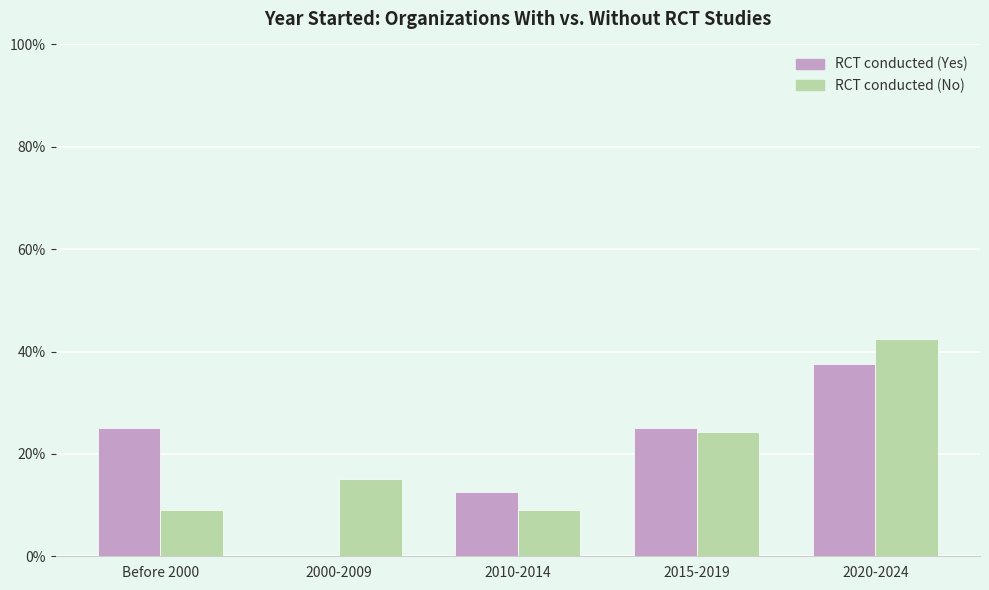

Reading right to left, extract all data points from this chart.

RCT conducted (Yes): 37.5	25.0	12.5	0.0	25.0
RCT conducted (No): 42.4	24.2	9.1	15.2	9.1